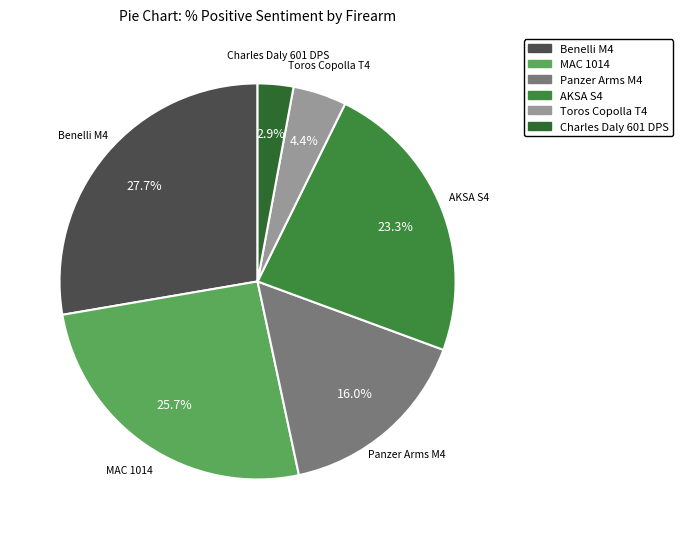

Which slice is the smallest?

Charles Daly 601 DPS